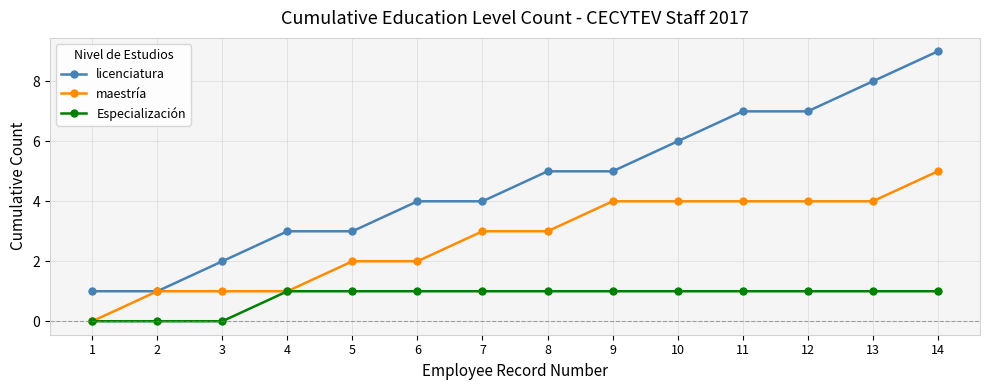

At 3, list the series in order from smallest to largest.

Especialización, maestría, licenciatura